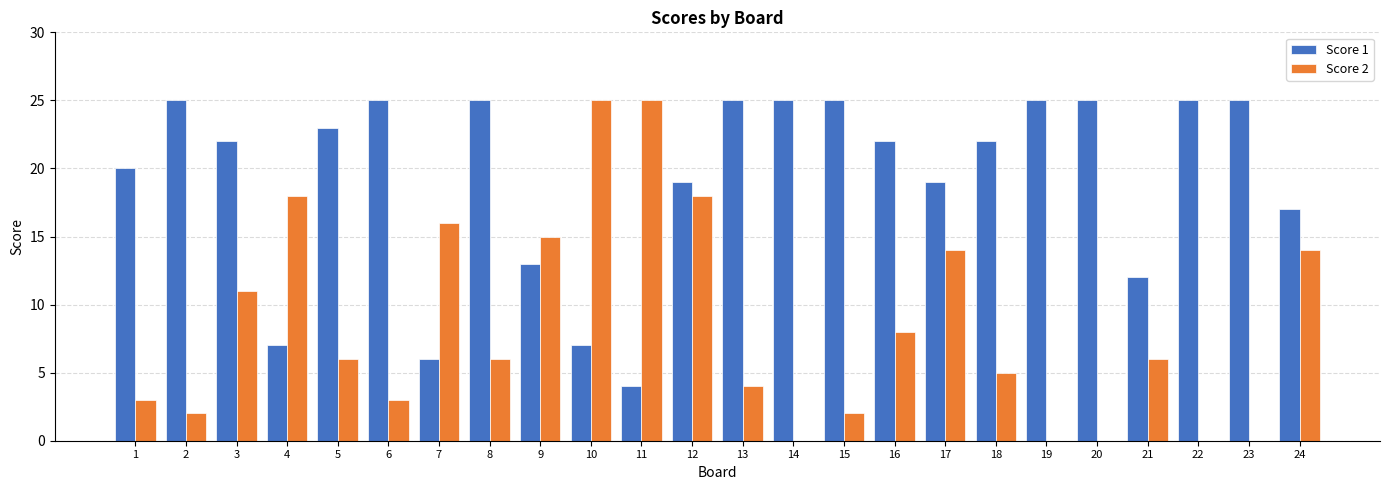

What is the greatest value displayed?

25